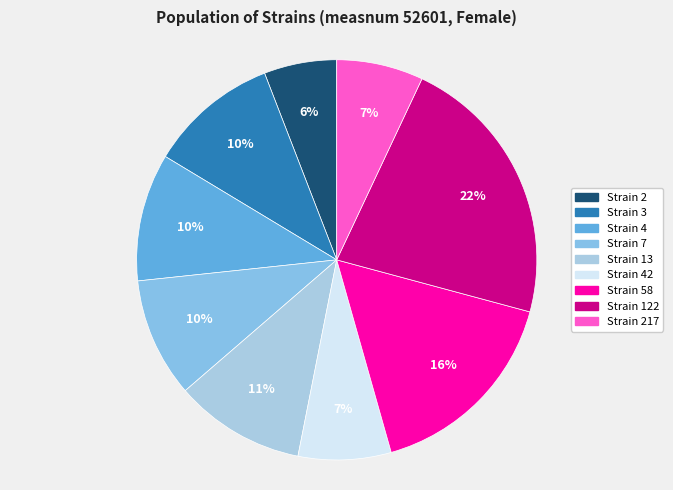

Which category has the biggest portion of the pie?

122